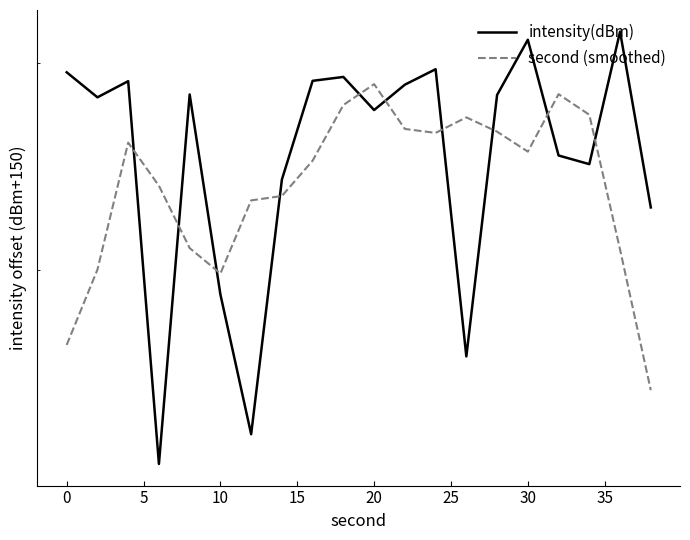

What is the difference between the maximum and minimum values in the second (smoothed) series?

13.0